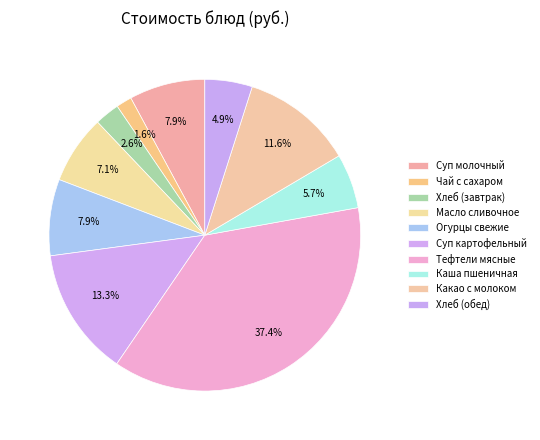

How many segments does this pie chart have?

10